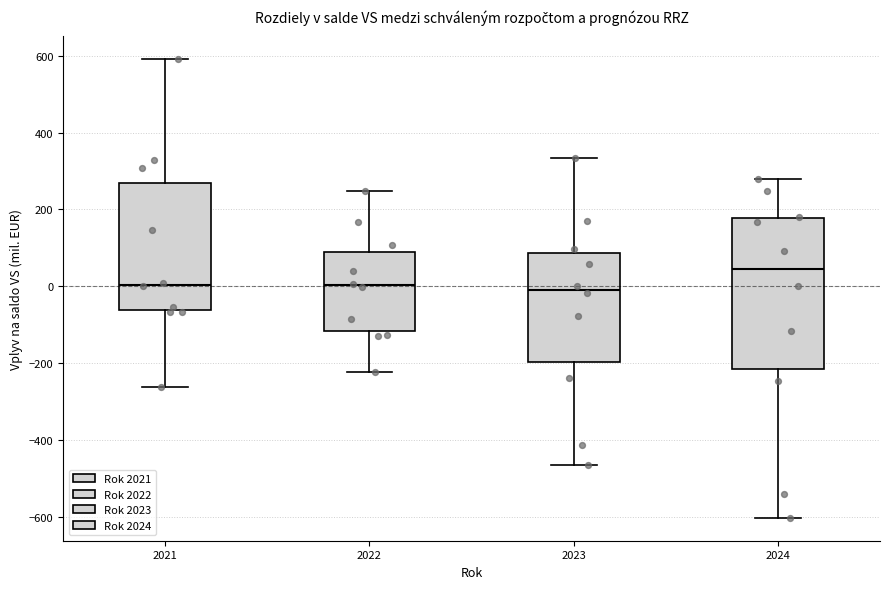

Which box is the tallest, from its lower edge to its upper edge?

2024